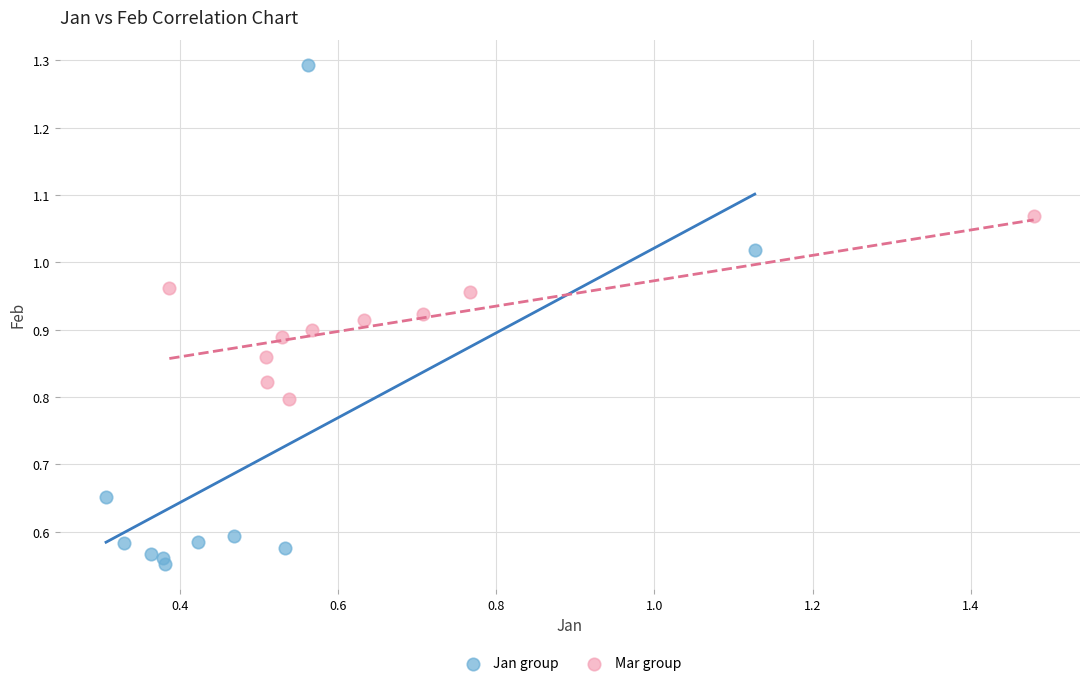

Which series reaches the maximum Y coordinate?

Jan group